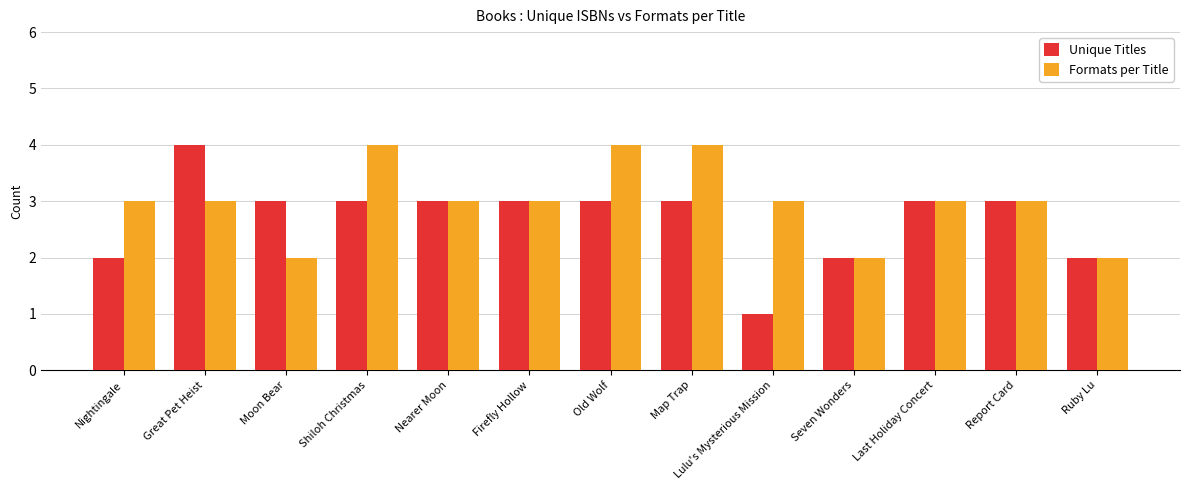

At Lulu's Mysterious Mission, list the series in order from largest to smallest.

Formats per Title, Unique Titles